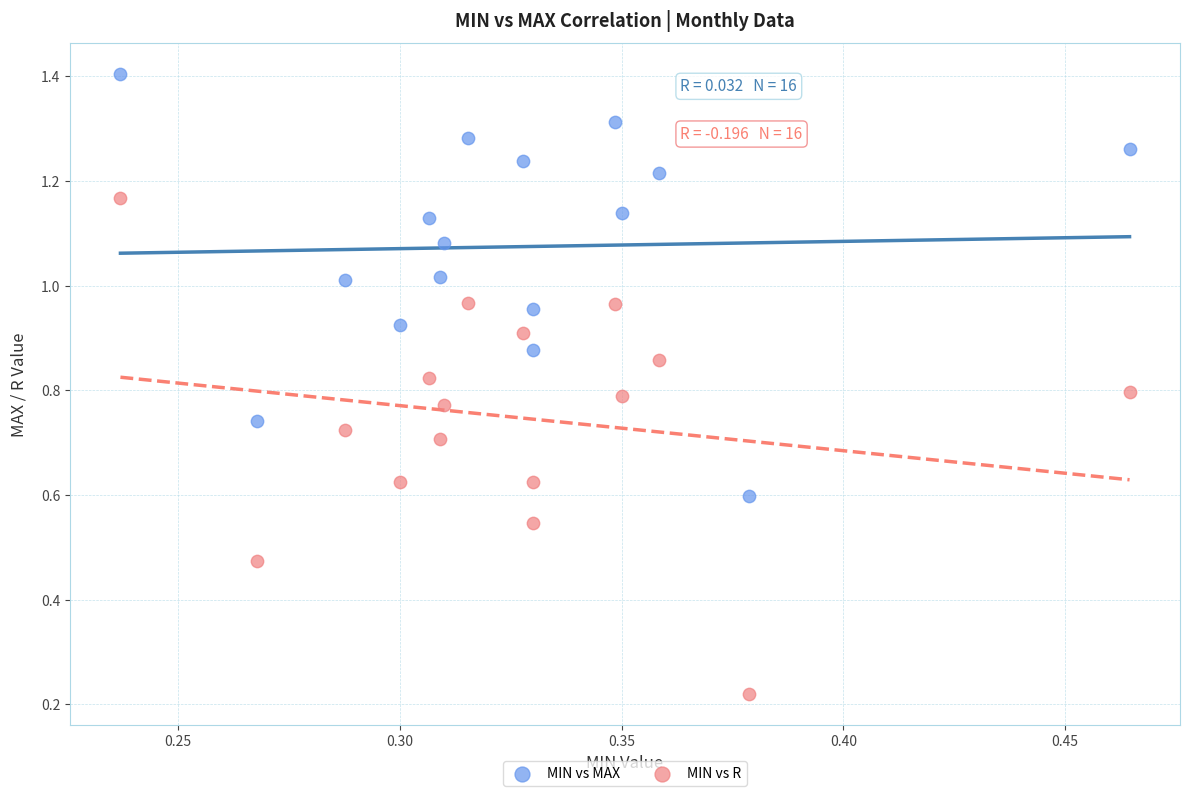

Which series reaches the maximum Y coordinate?

MIN vs MAX